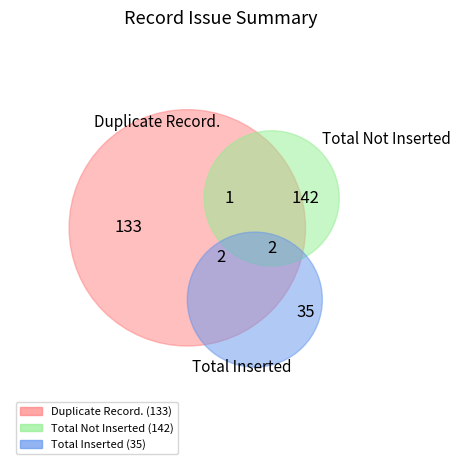

How many slices are in this pie chart?

6